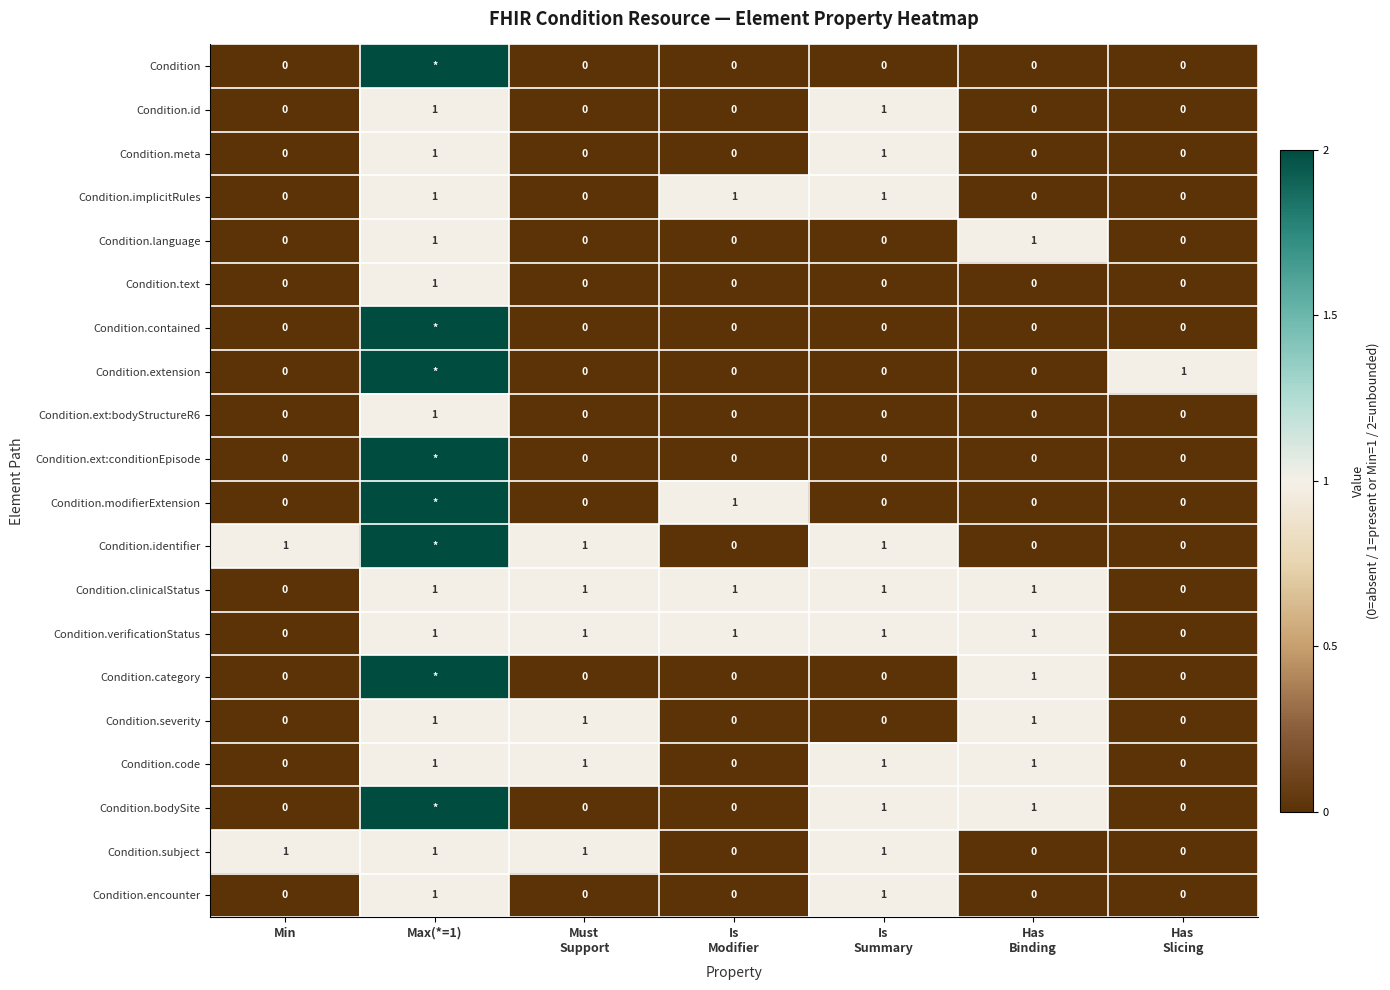

Which has a higher value, Is
Summary or Has
Slicing?

Is
Summary